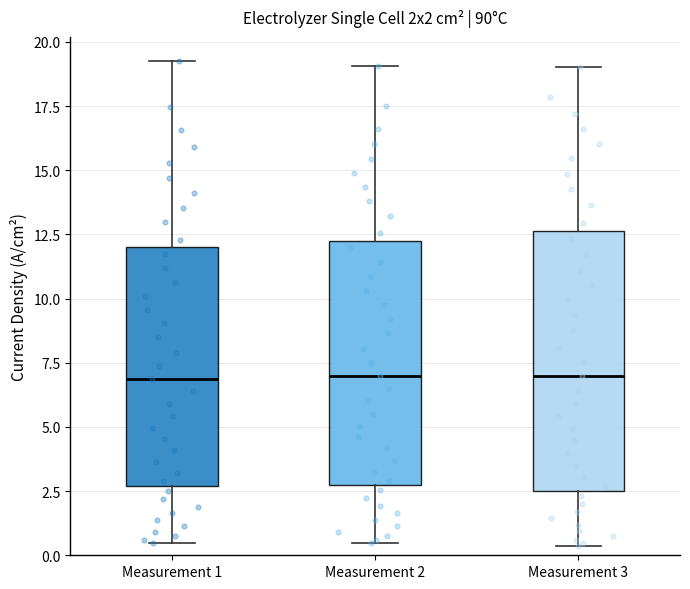

Reading left to right, read every box against the y-axis: the position of its median line, the range the box covers, and the ends of its whiskers. The values are not printed on the chart, so give them approximately, as read against the axis.

Measurement 1: median 7.0, box 2.5 to 12.0, whiskers 0.5 to 19.0
Measurement 2: median 7.0, box 2.5 to 12.5, whiskers 0.5 to 19.0
Measurement 3: median 7.0, box 2.5 to 12.5, whiskers 0.5 to 19.0